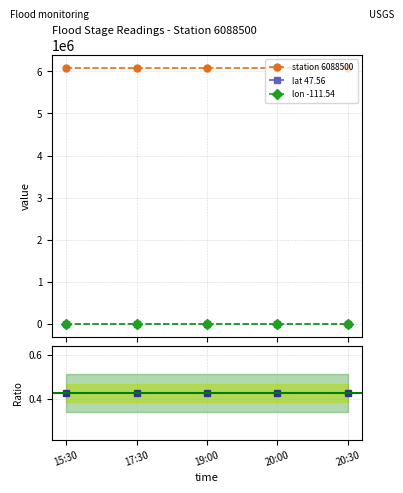

How many lines are shown in the chart?

4